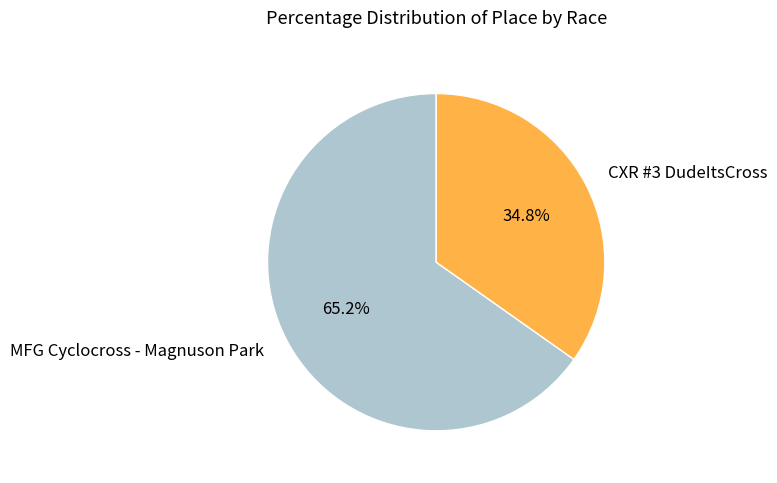

Approximately how many times larger is the value at MFG Cyclocross - Magnuson Park compared to CXR #3 DudeItsCross?

1.9